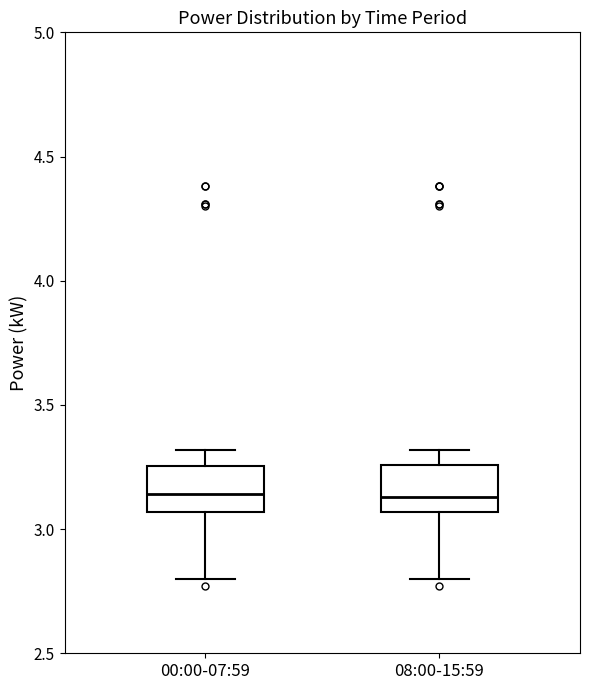

Where does the upper whisker of the box for 00:00-07:59 end on the y-axis? The values are not printed on the chart, so give them approximately, as read against the axis.

3.30